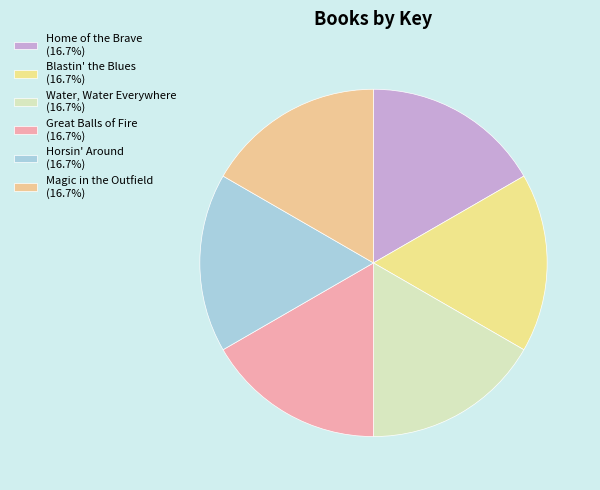

The Great Balls of Fire slice represents 17% of the pie. True or false?

True